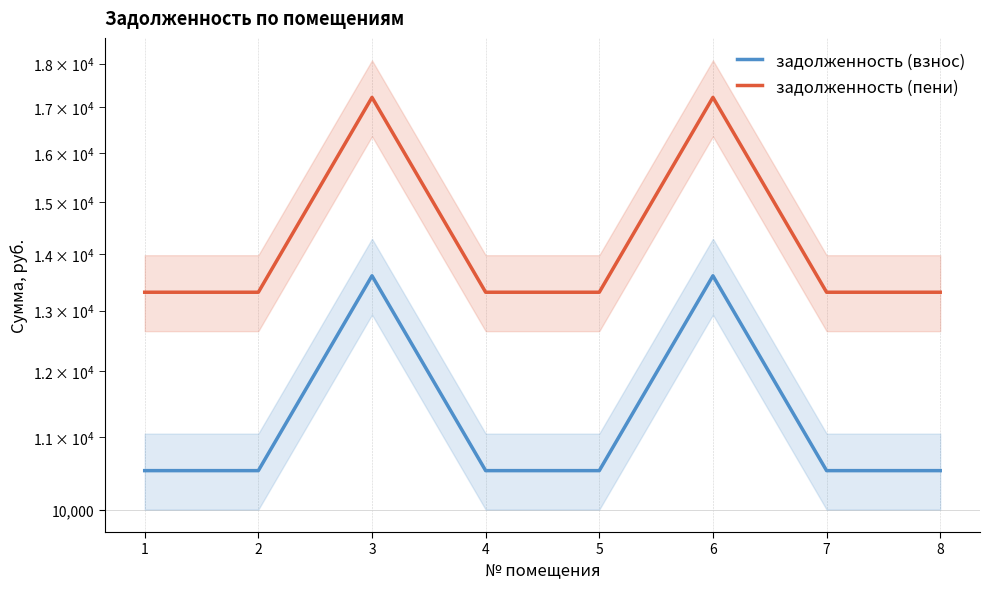

What is the smallest value displayed?

10528.8